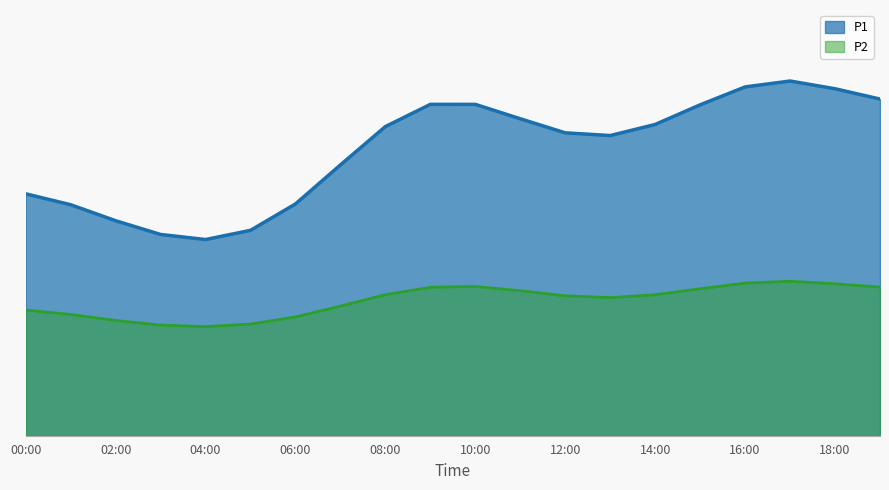

Where is P2 nearest to the value 6?

01:00